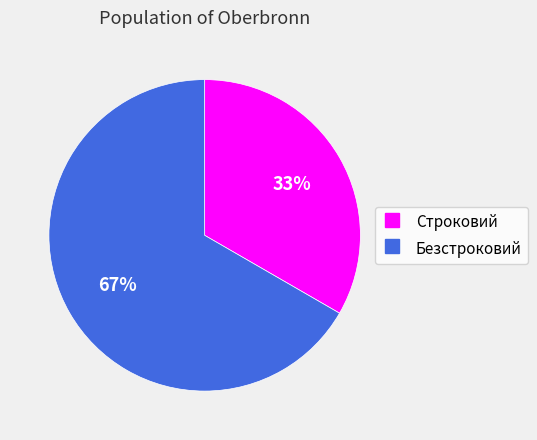

Is there a majority slice in this chart?

Yes